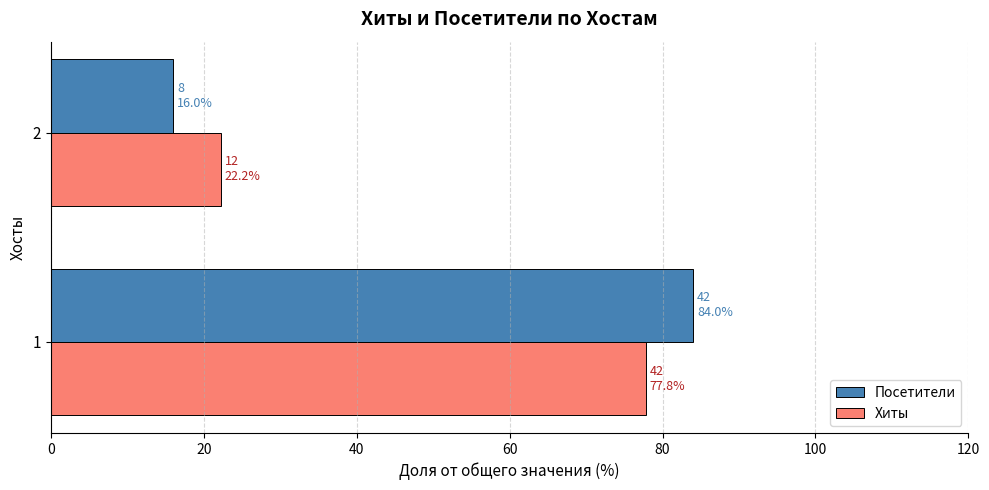

The value of Хиты at 1 is 77.8. True or false?

True